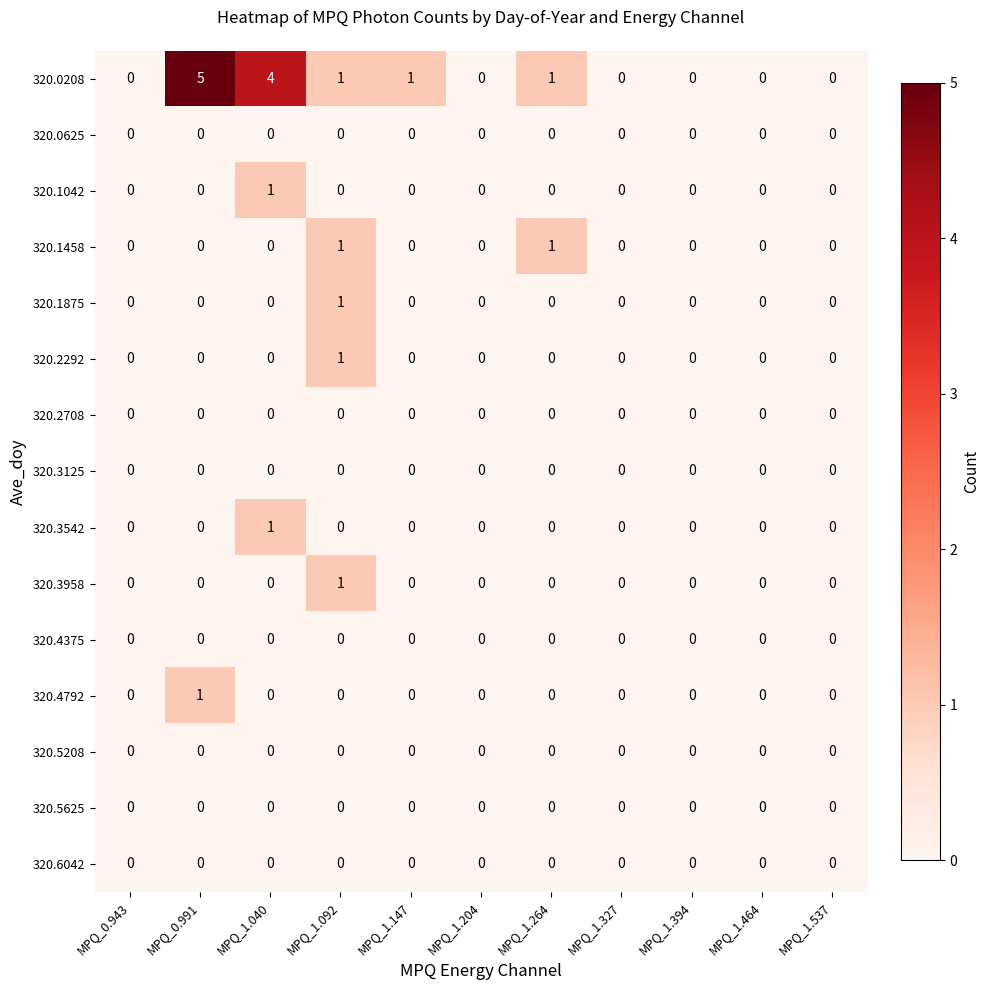

What is the total value across all series at MPQ_1.040?

6